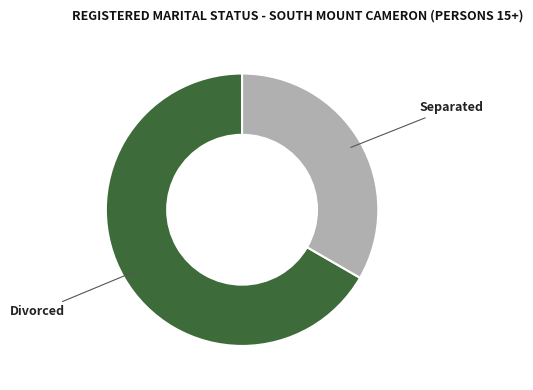

Which category has the smallest portion of the pie?

Separated